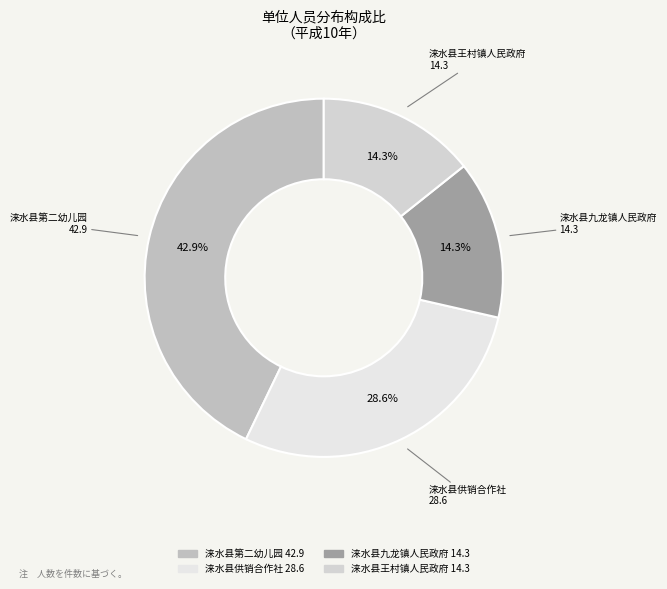

Which slice is the largest?

涞水县第二幼儿园